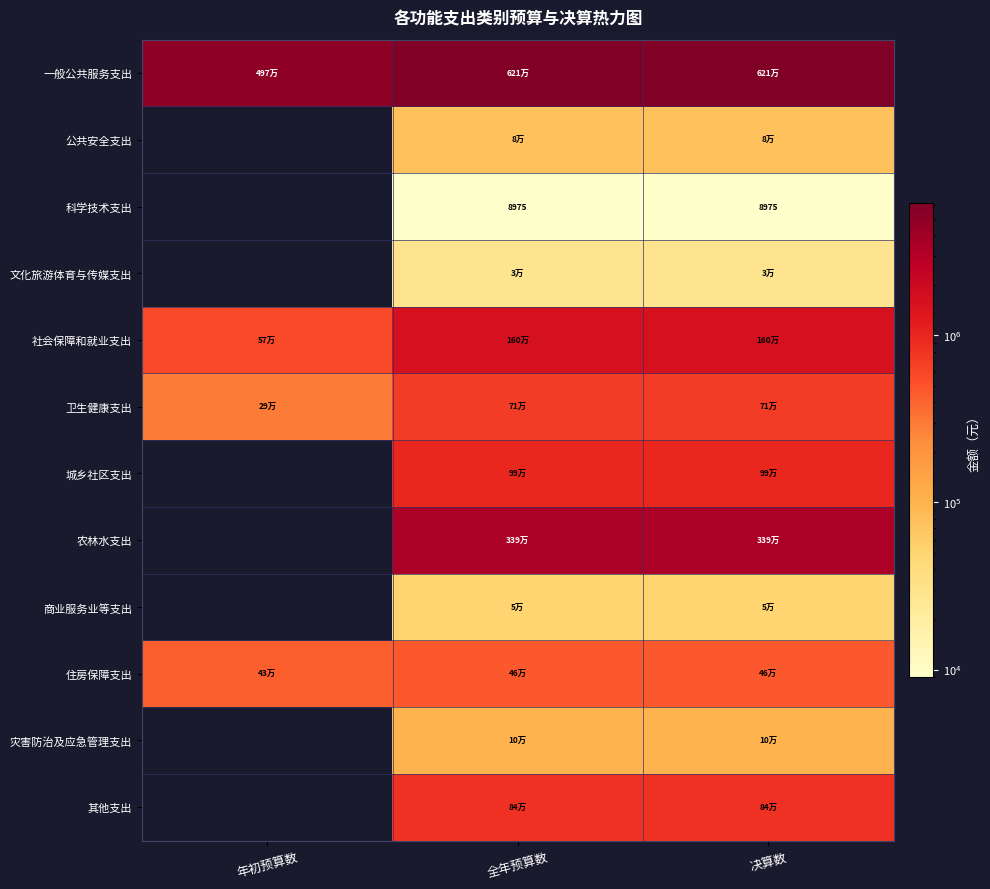

What is the spread (max minus min) of values at 年初预算数?

4967014.0